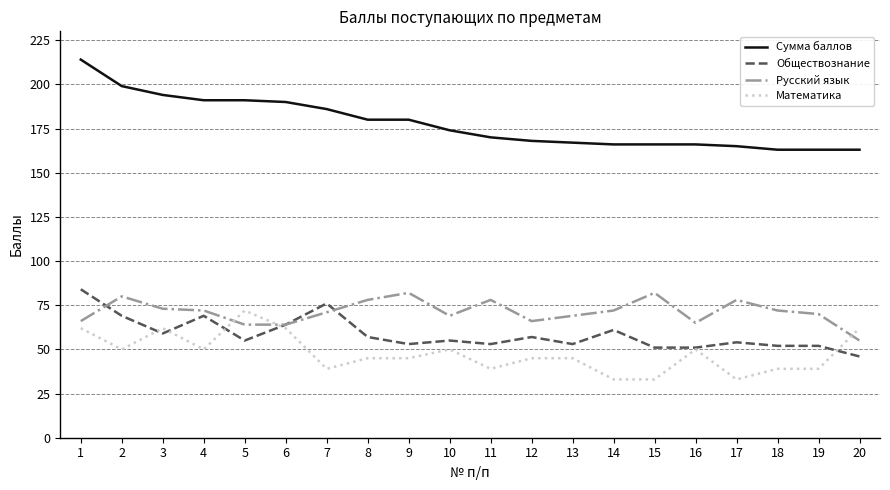

Which series changed the most between 11 and 18?

Сумма баллов